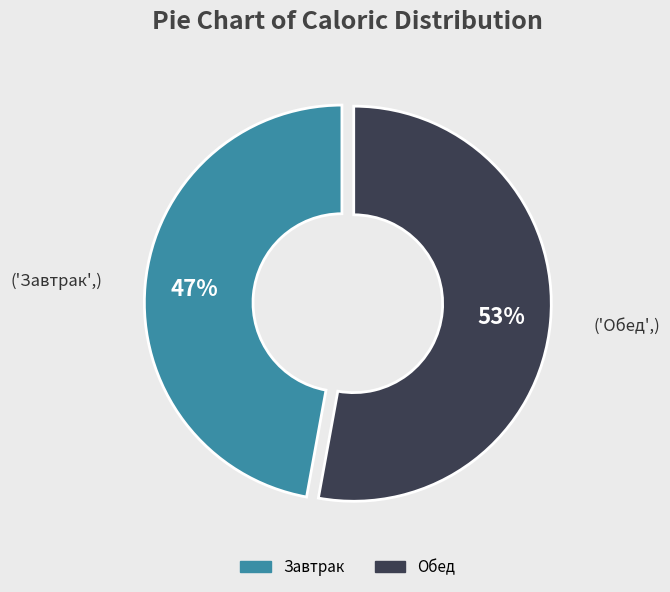

How many slices are in this pie chart?

2